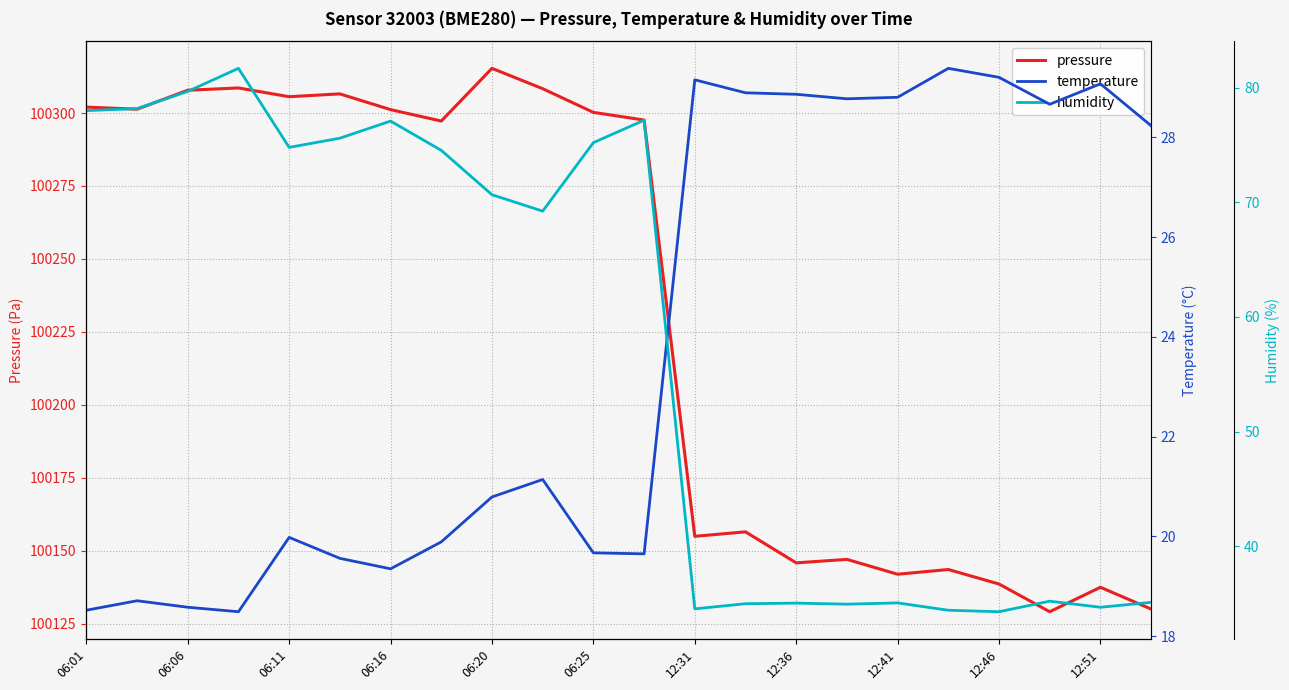

What is the value of the pressure point at the 12th from the left?

100297.6